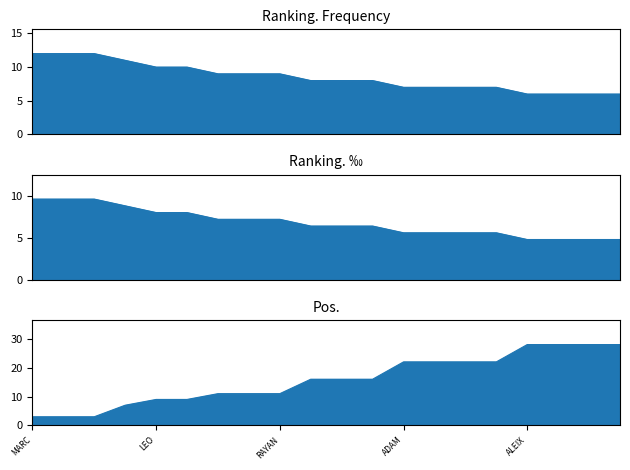

True or false: Ranking. Frequency and Ranking. ‰ cross at least once.

False